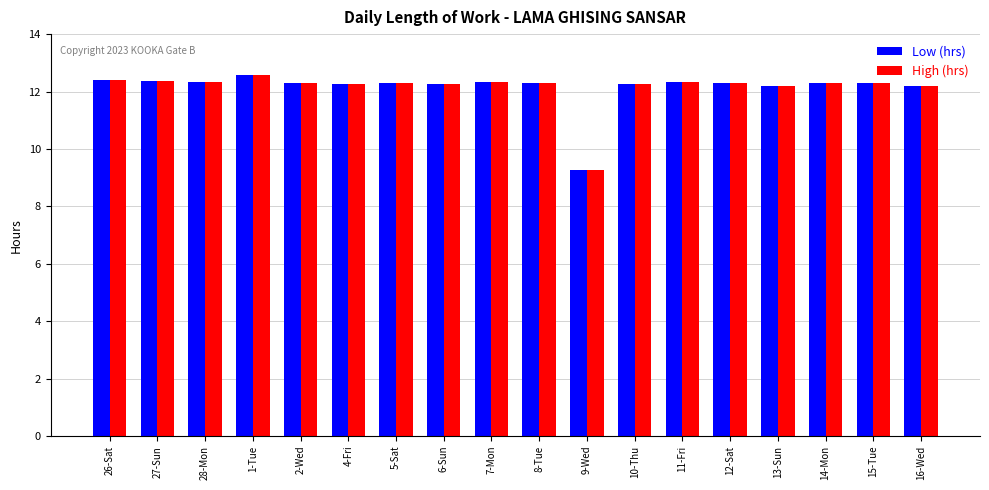

What is the difference between the maximum and minimum values in the Low (hrs) series?

3.3